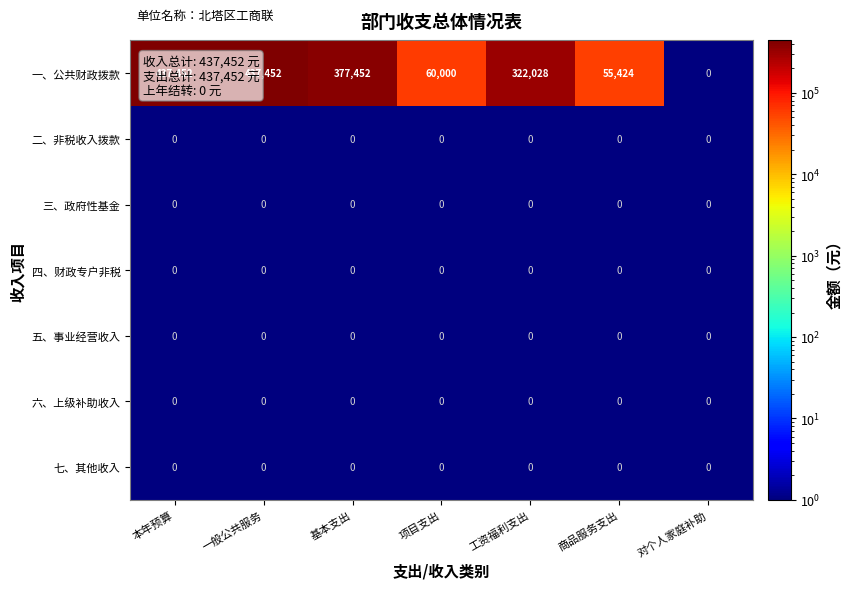

How many categories are shown in the chart?

7